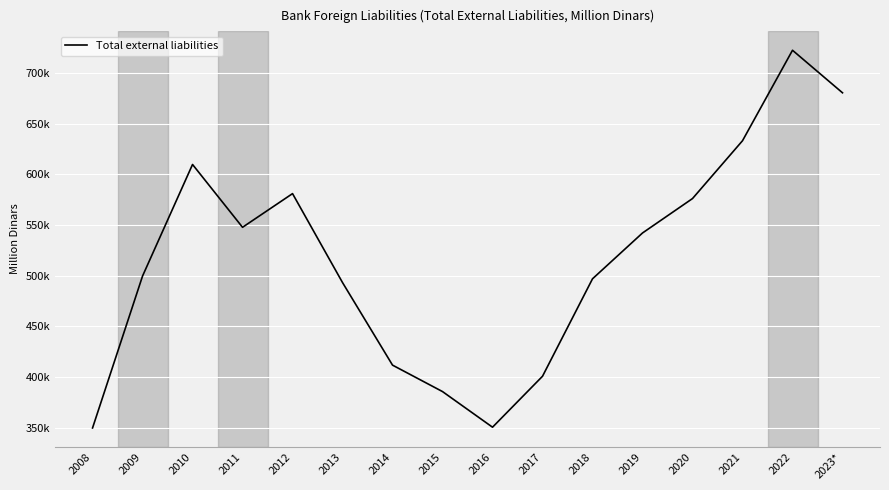

List the labels in order of value, largest first.

2022, 2023*, 2021, 2010, 2012, 2020, 2011, 2019, 2009, 2018, 2013, 2014, 2017, 2015, 2016, 2008